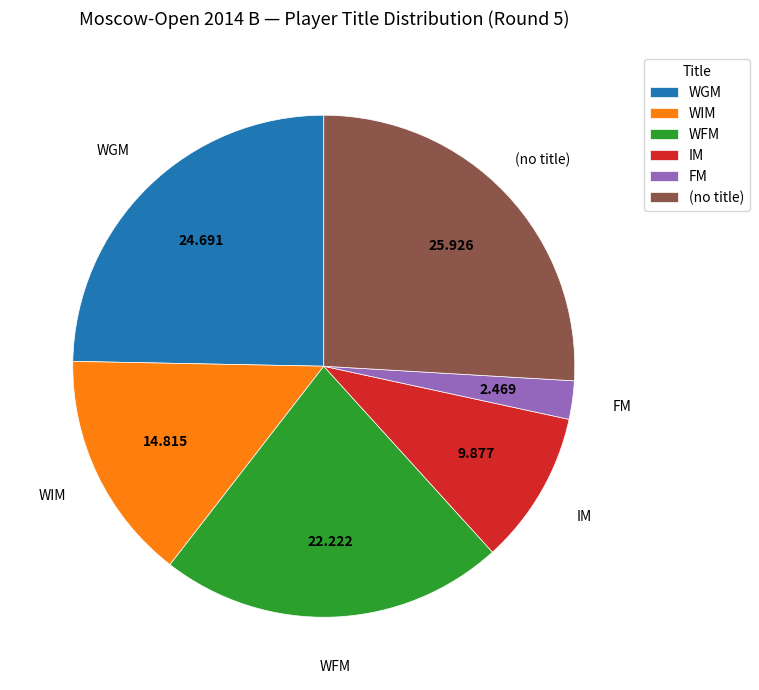

Which slice is the smallest?

FM